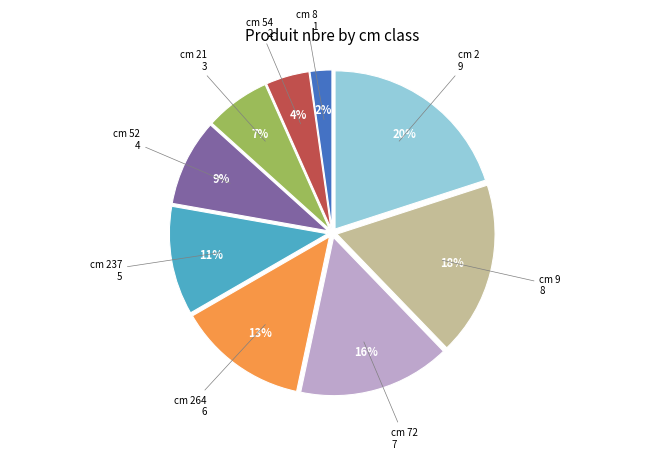

True or false: cm 2 accounts for 20% of the total.

True